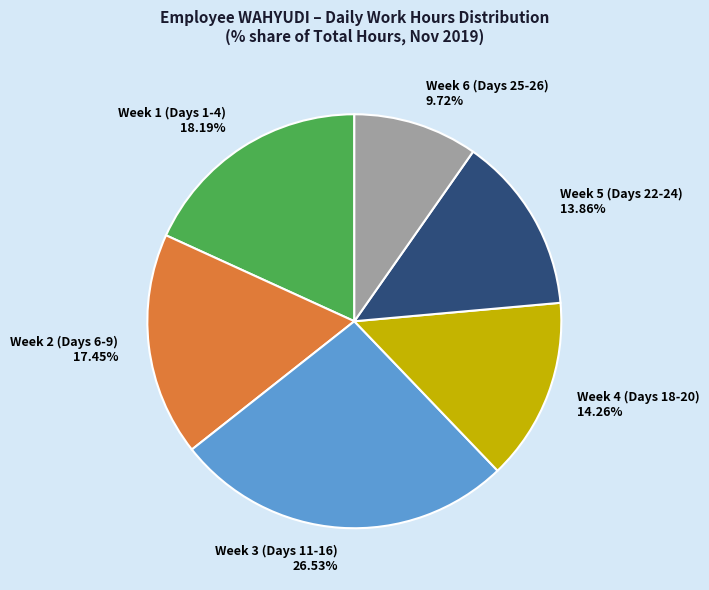

Which slice is the smallest?

Week 6 (Days 25-26)